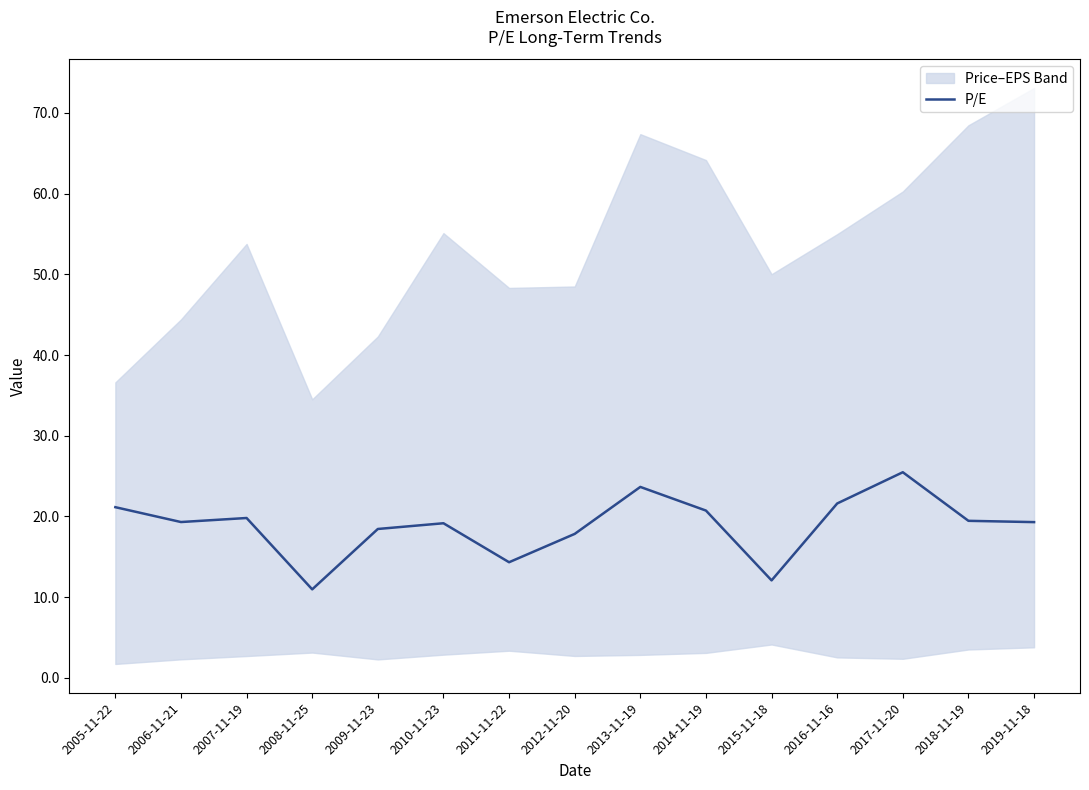

What is the maximum value shown in the chart?

25.5